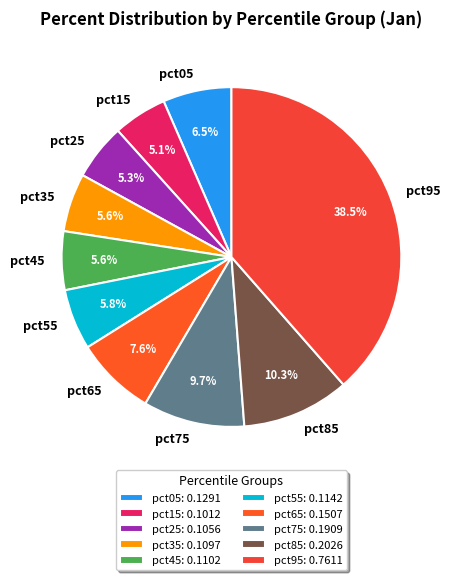

To the nearest percent, what is the difference between the largest and smallest slice percentages?

33%